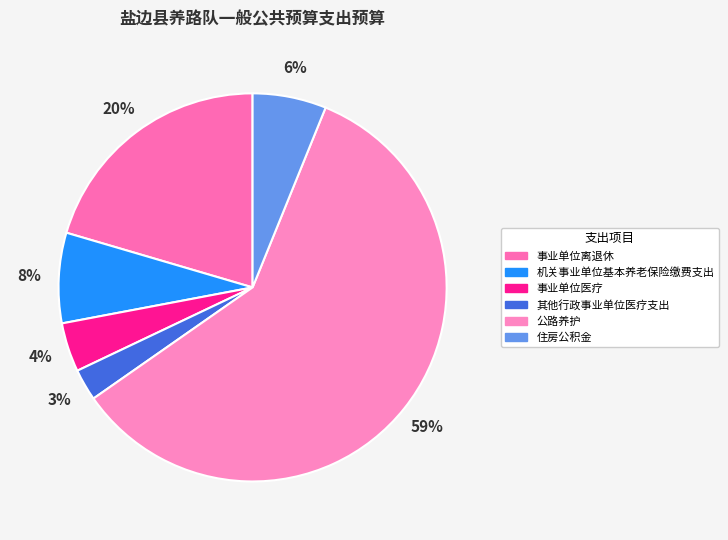

To the nearest percent, what is the difference between the largest and smallest slice percentages?

57%